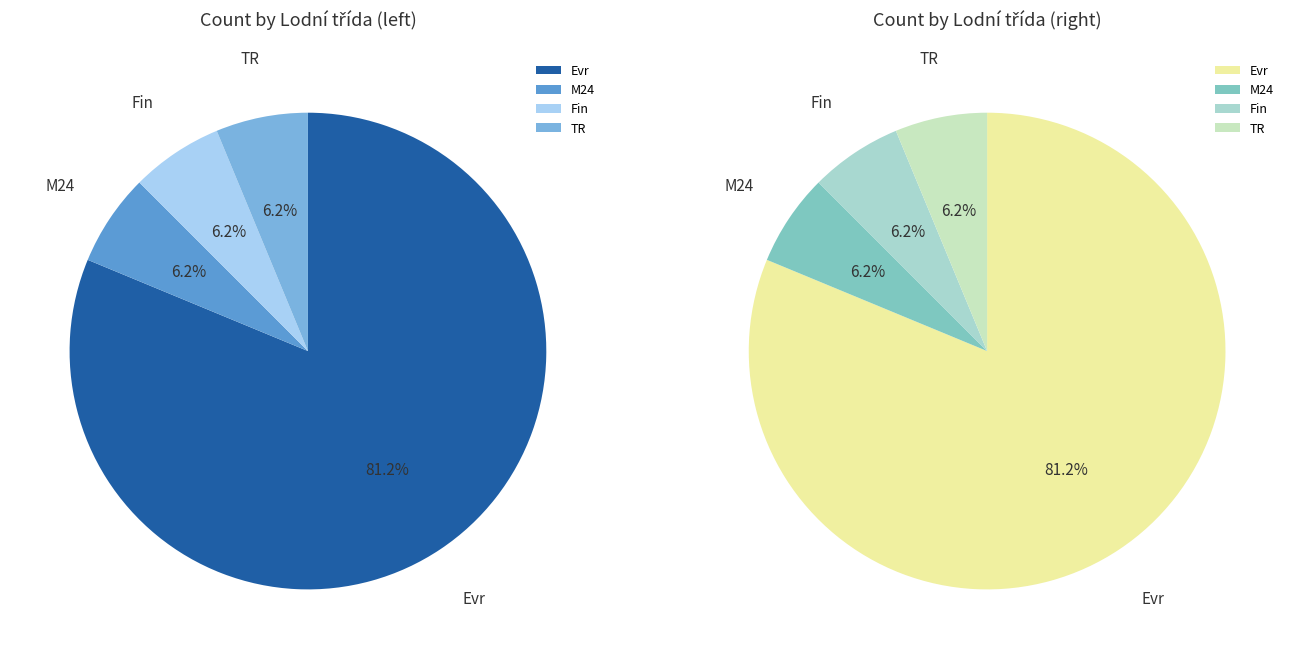

What is the ratio of the value at TR to the value at M24?

1.0